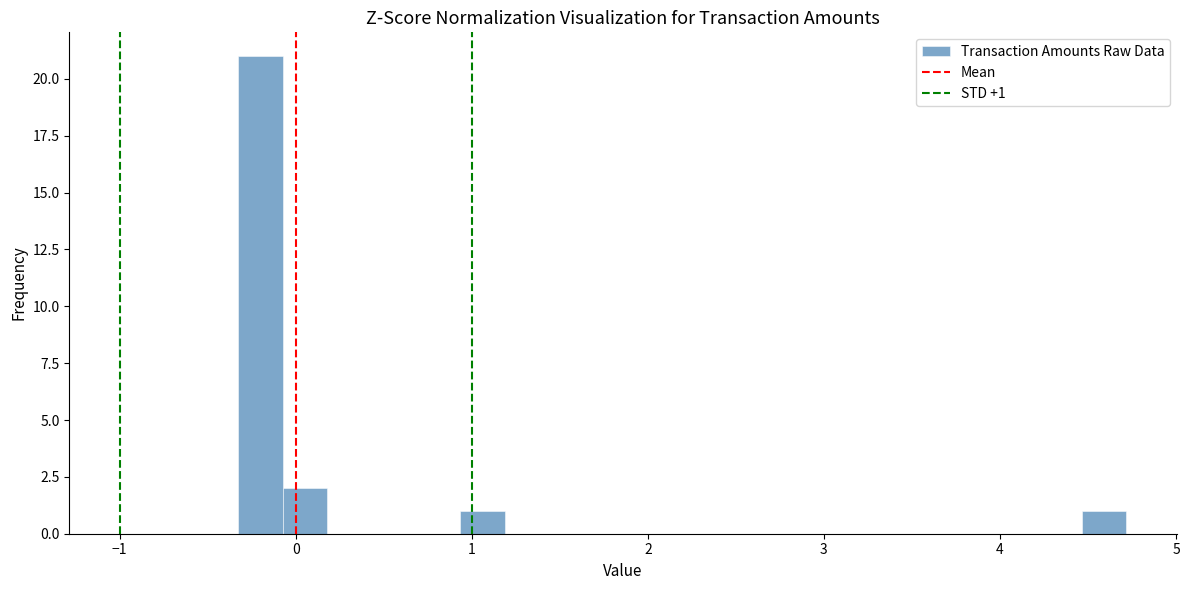

Read against the x-axis, roughly where is the centre of the tallest bar?

-0.2